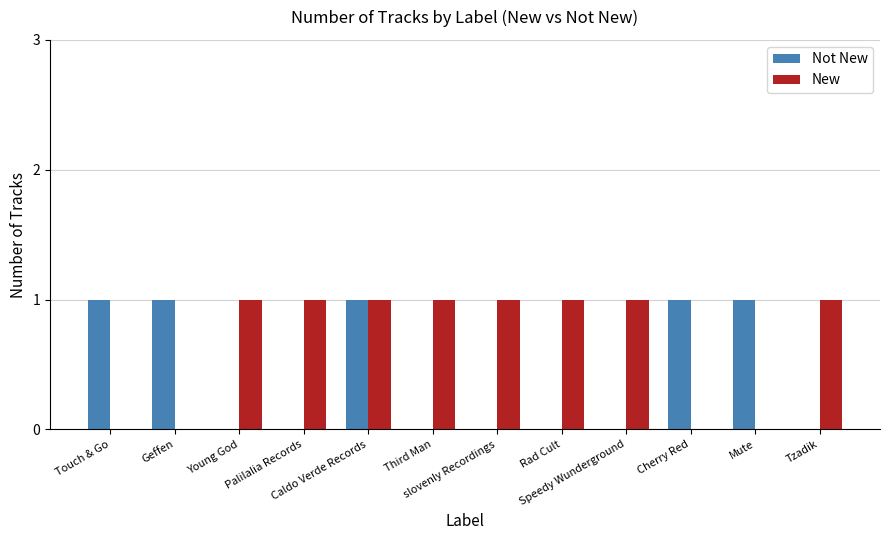

How many categories are shown in the chart?

12